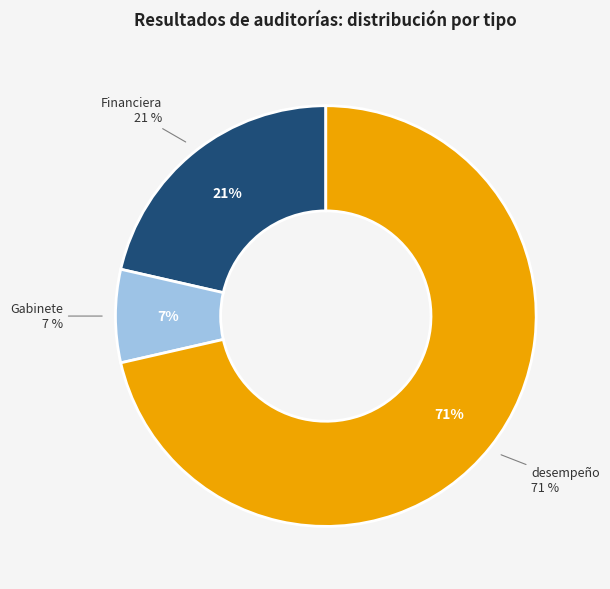

Does desempeño account for over 50% of the chart?

Yes